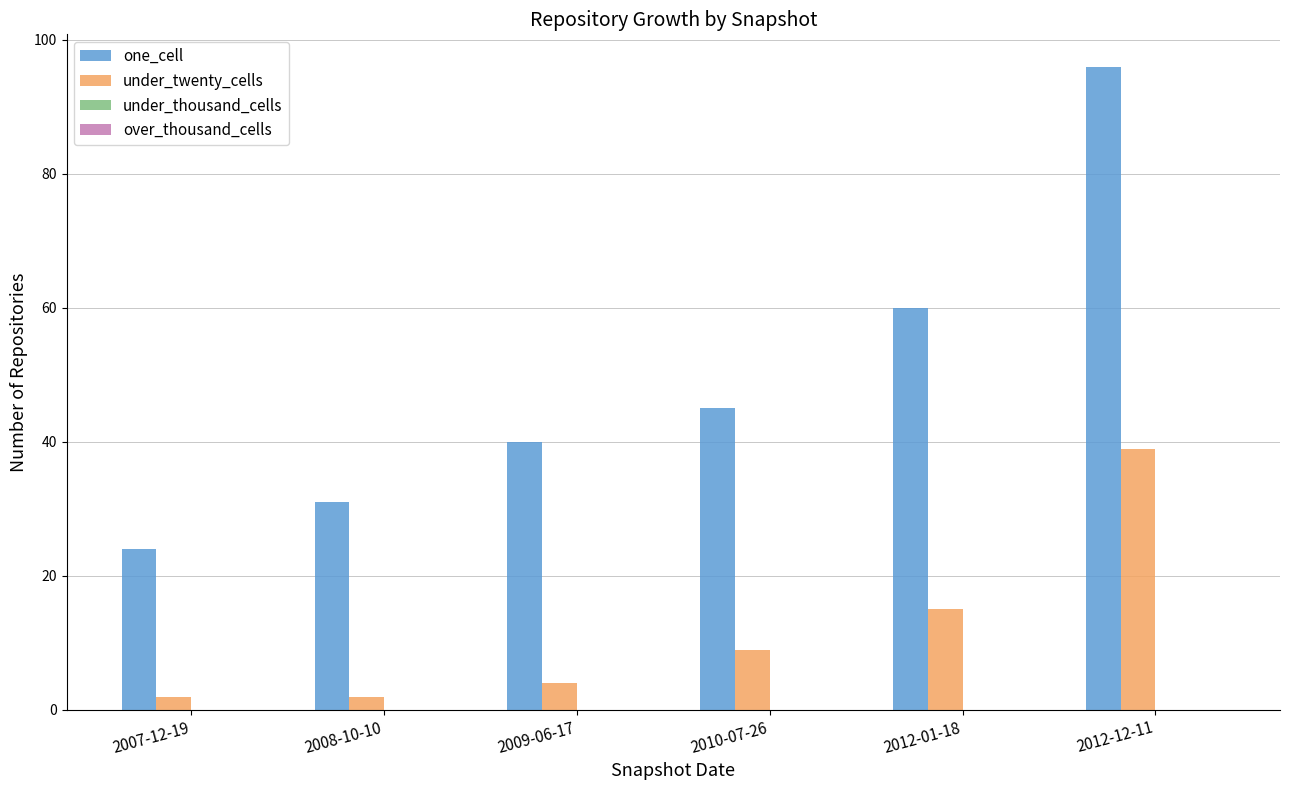

Reading left to right, extract all data points from this chart.

one_cell: 2007-12-19=24	2008-10-10=31	2009-06-17=40	2010-07-26=45	2012-01-18=60	2012-12-11=96
under_twenty_cells: 2007-12-19=2	2008-10-10=2	2009-06-17=4	2010-07-26=9	2012-01-18=15	2012-12-11=39